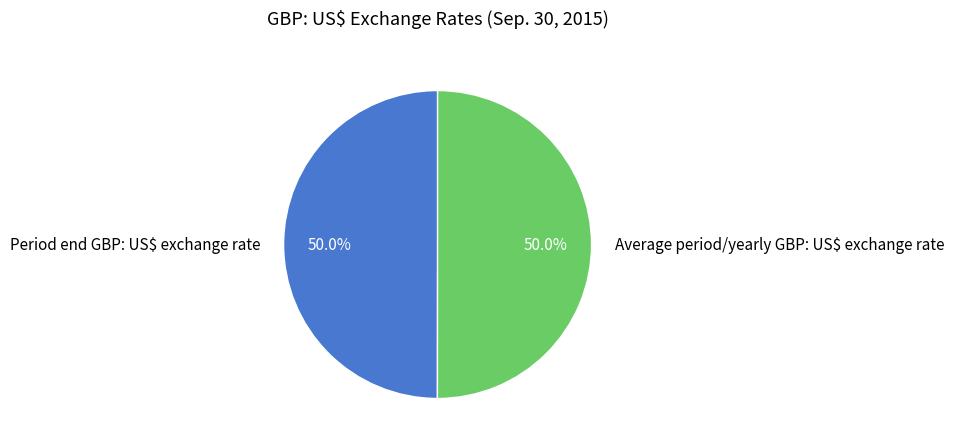

How much of the chart is everything except Average period/yearly GBP: US$ exchange rate?

50.0%